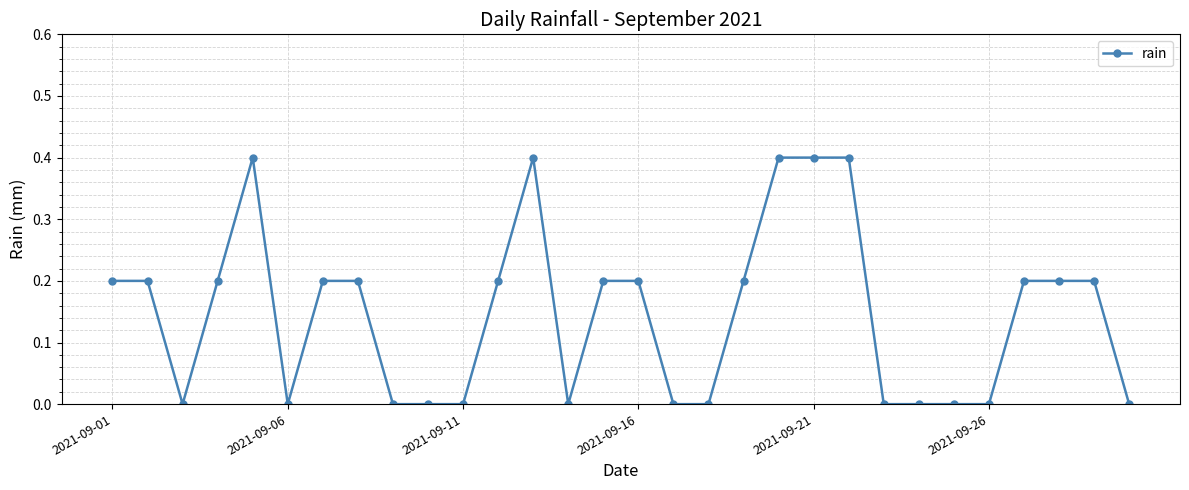

Count the values in the range 0 to 1.

30